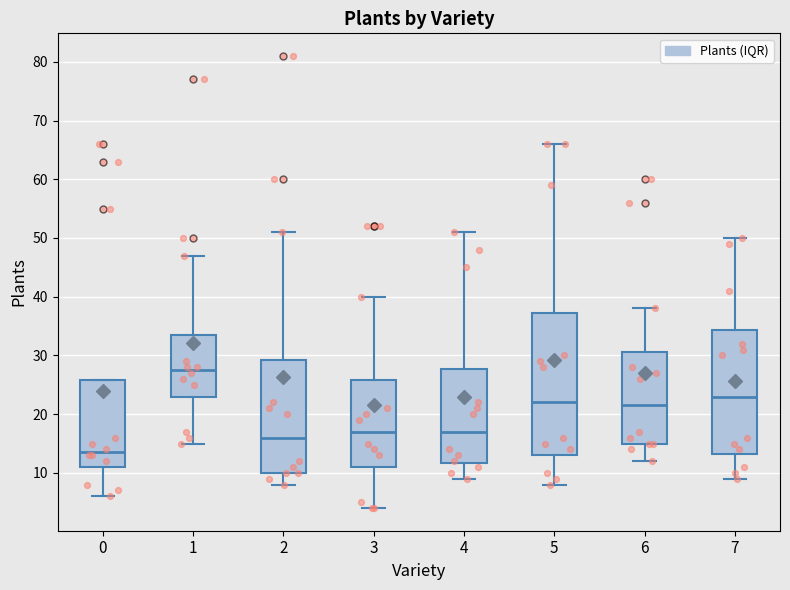

Which box is the tallest, from its lower edge to its upper edge?

5